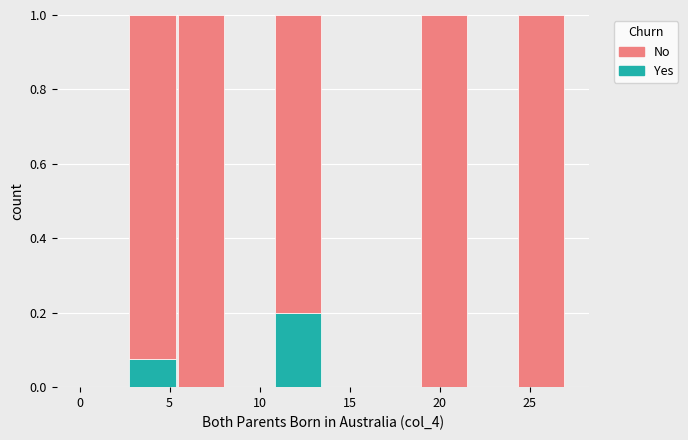

Reading left to right, transcribe this chart: for each stacked bar, give the range it covers on the x-axis and its total height. Neither the bar edges nor the heights are printed on the chart, so give them approximately, as read against the axes.

0.0 to 2.7: 0
2.7 to 5.4: 1
5.4 to 8.1: 1
8.1 to 10.8: 0
10.8 to 13.5: 1
13.5 to 16.2: 0
16.2 to 18.9: 0
18.9 to 21.6: 1
21.6 to 24.3: 0
24.3 to 27.0: 1